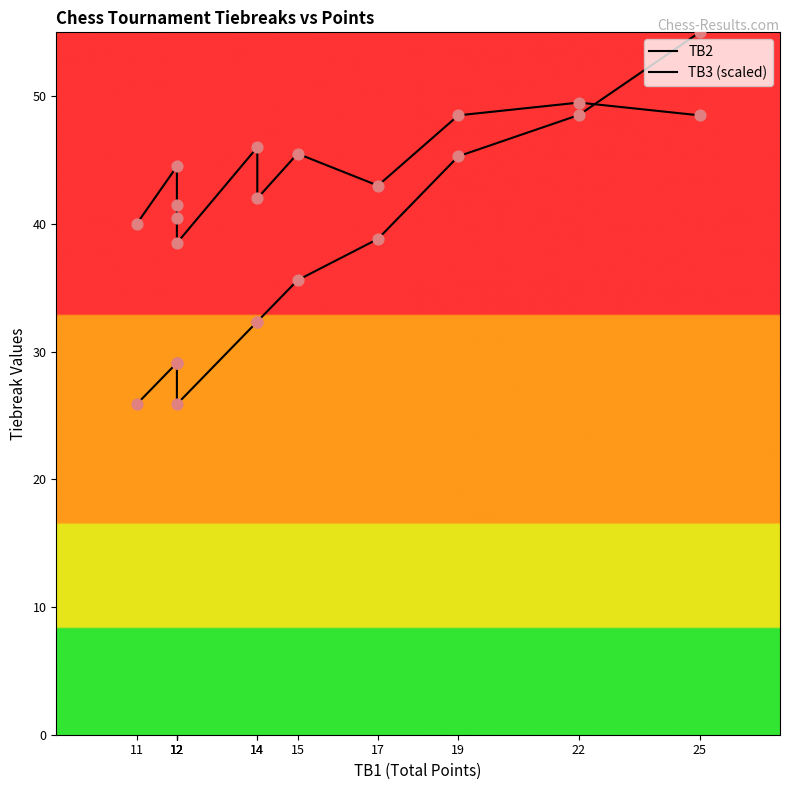

Which series has the largest Y range (max minus min)?

TB3 (scaled)